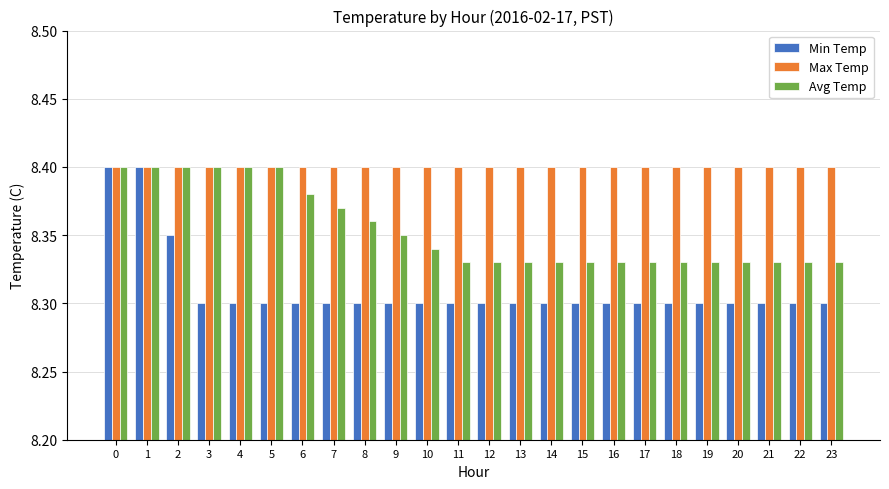

True or false: Avg Temp has a value of 2.2 at 12.

False